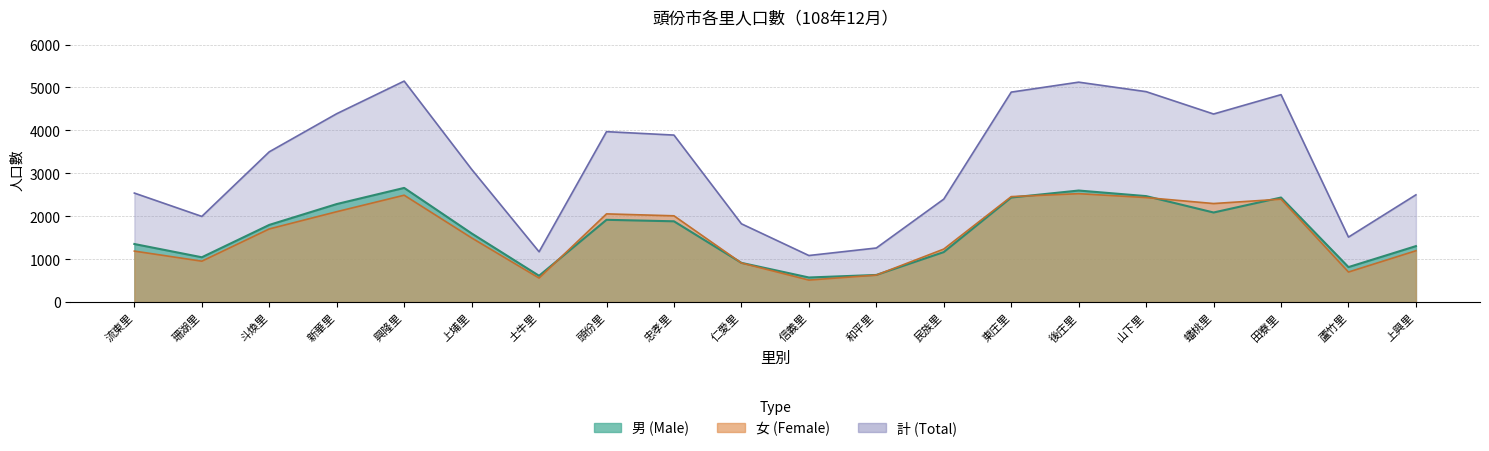

What is the approximate value of 男 at 上埔里?

1599